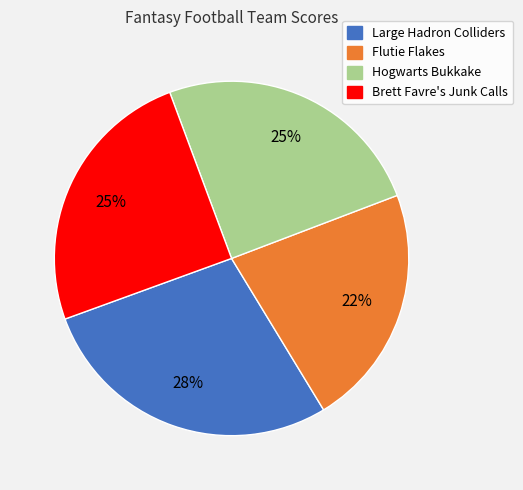

What percentage is the Large Hadron Colliders slice, to the nearest percent?

28%